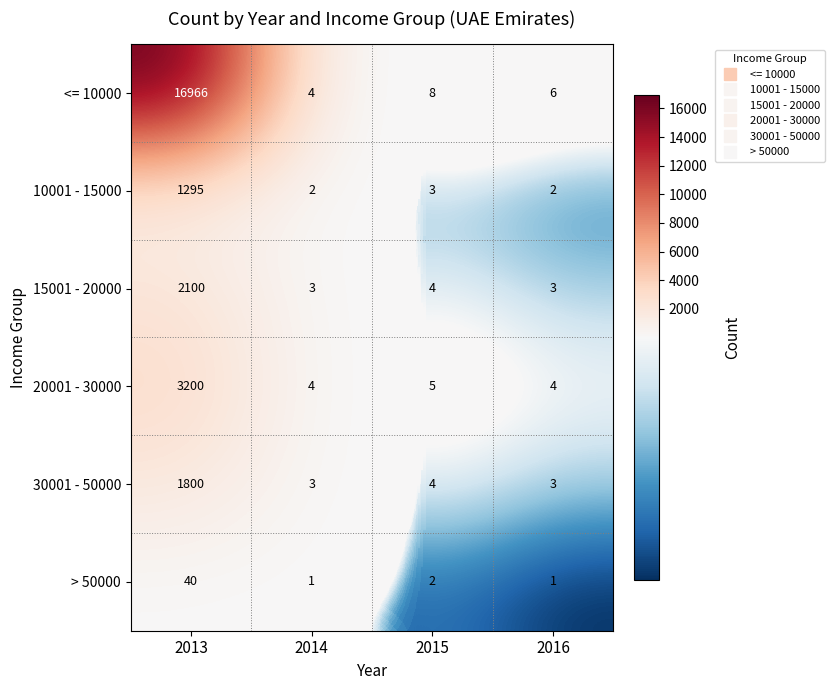

Reading left to right, list all the values displayed in this chart.

<= 10000: 2013=16966	2014=4	2015=8	2016=6
10001 - 15000: 2013=1295	2014=2	2015=3	2016=2
15001 - 20000: 2013=2100	2014=3	2015=4	2016=3
20001 - 30000: 2013=3200	2014=4	2015=5	2016=4
30001 - 50000: 2013=1800	2014=3	2015=4	2016=3
> 50000: 2013=40	2014=1	2015=2	2016=1